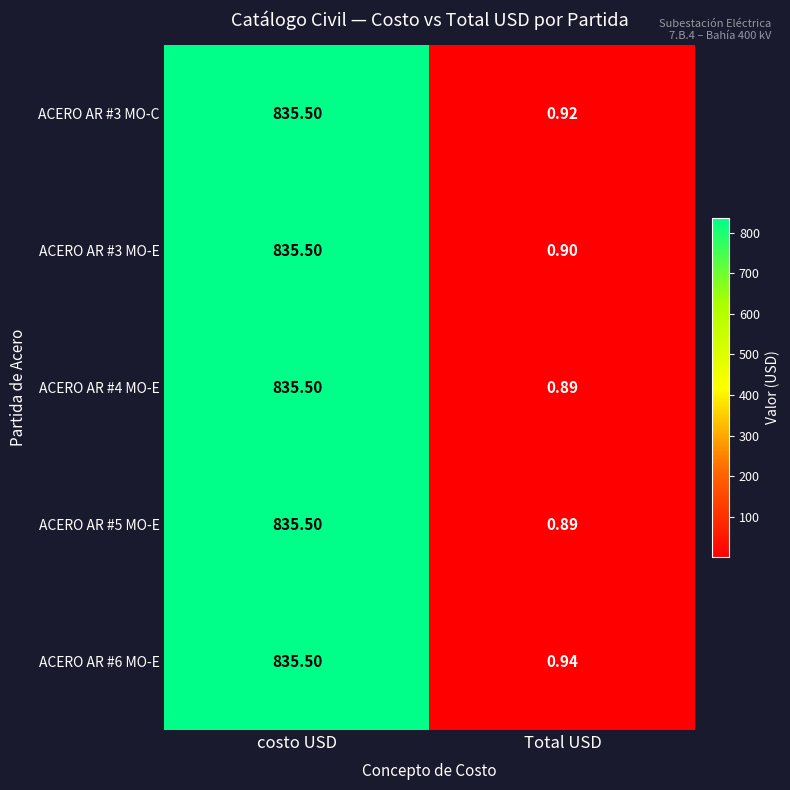

At which label does ACERO AR #5 MO-E first exceed 835?

costo USD